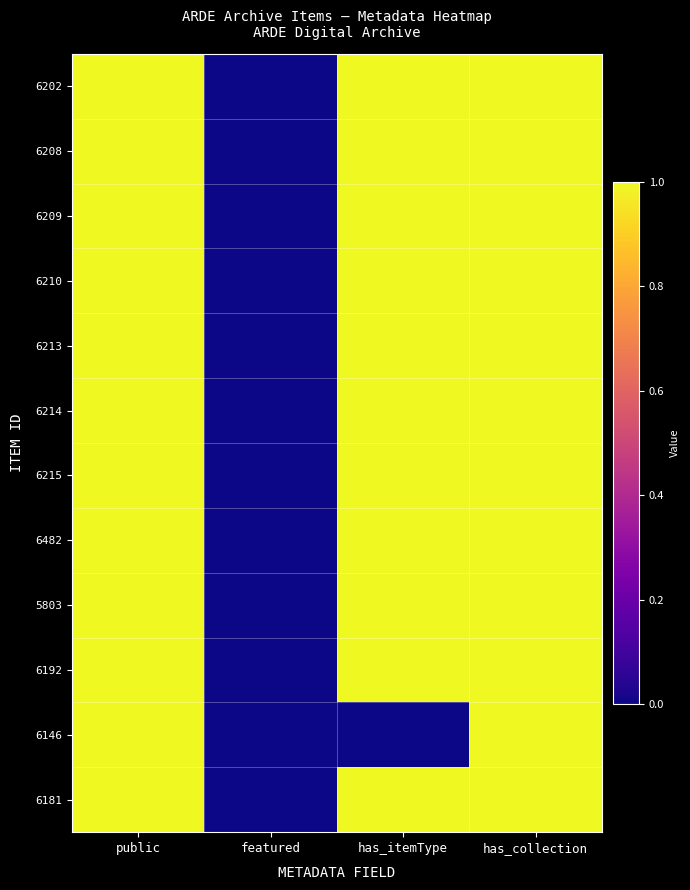

How many data points does each series have?

4